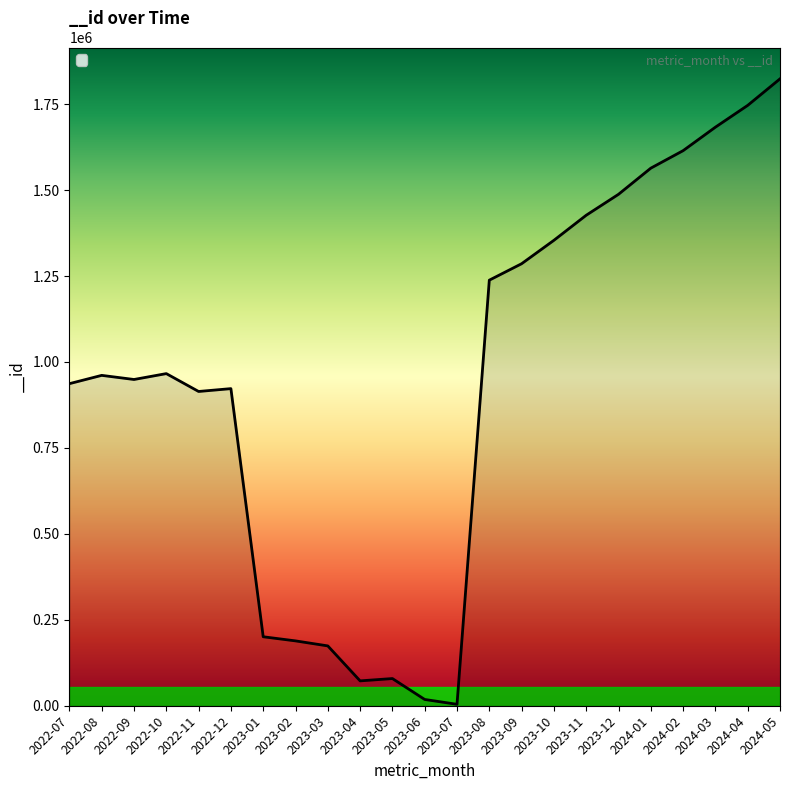

Which has a higher value, 2022-11 or 2023-05?

2022-11